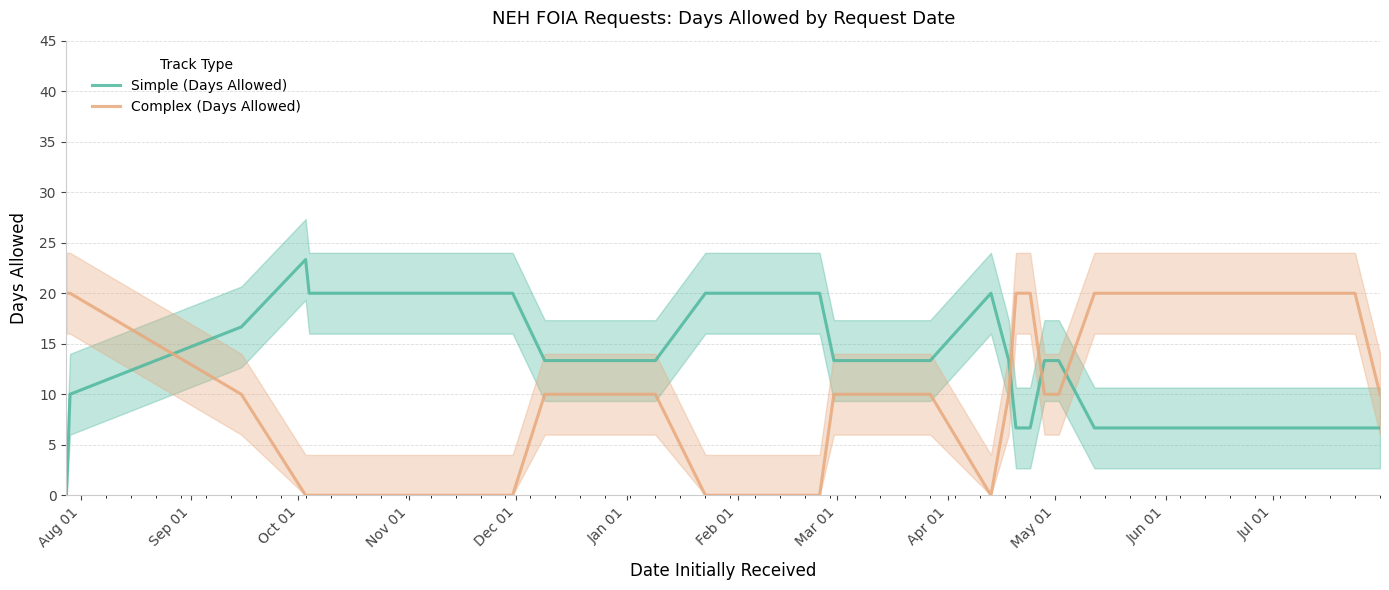

Which series ends up on top after the final intersection of Simple (Days Allowed) and Complex (Days Allowed)?

Complex (Days Allowed)